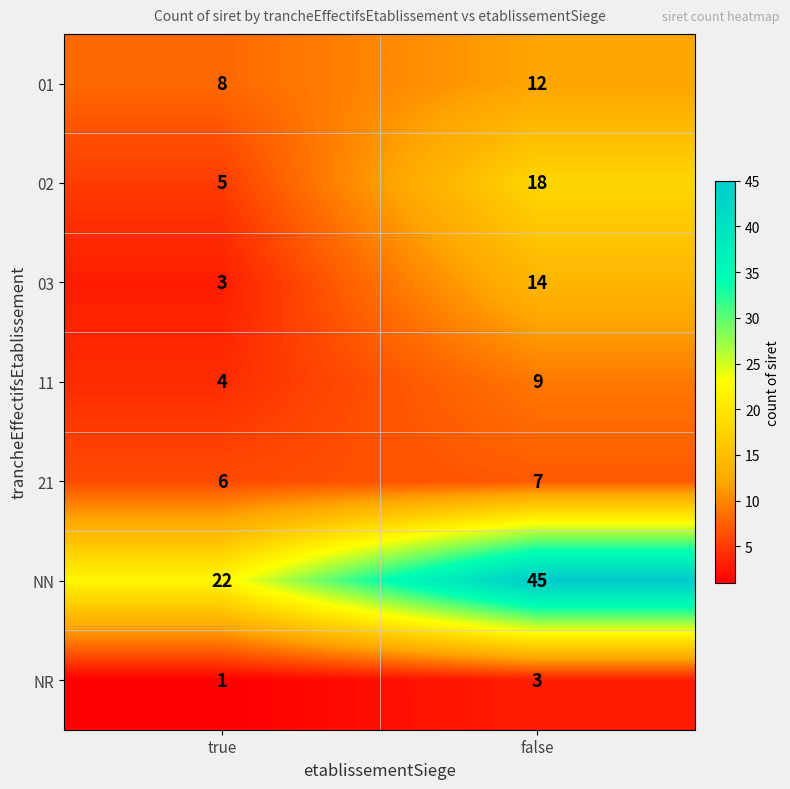

Which series has the largest range (max minus min)?

NN